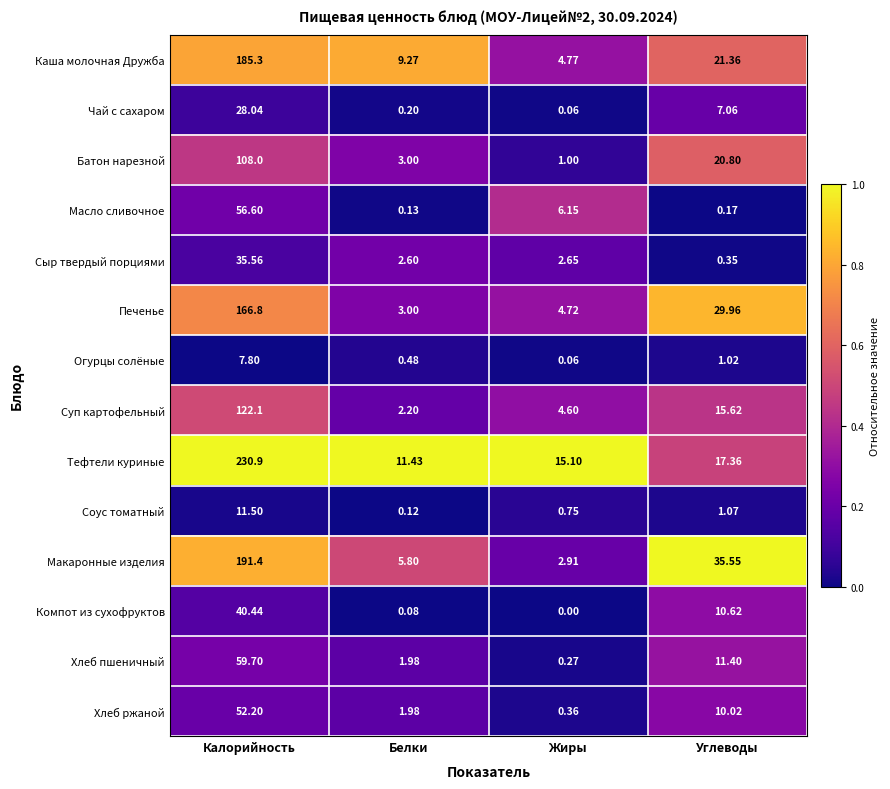

Rank the series at Калорийность from lowest to highest value.

Огурцы солёные, Соус томатный, Чай с сахаром, Сыр твердый порциями, Компот из сухофруктов, Хлеб ржаной, Масло сливочное, Хлеб пшеничный, Батон нарезной, Суп картофельный, Печенье, Каша молочная Дружба, Макаронные изделия, Тефтели куриные